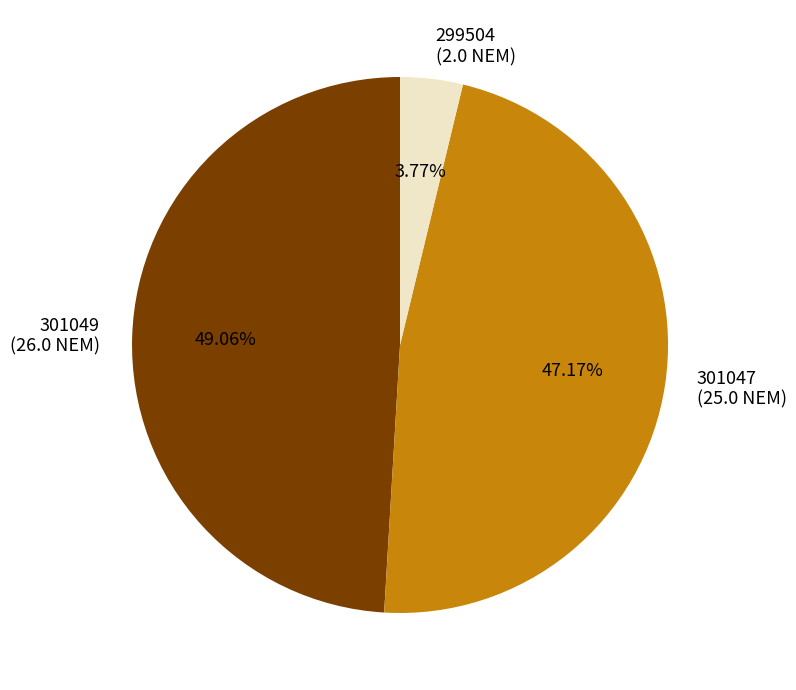

Which slice is the largest?

301049